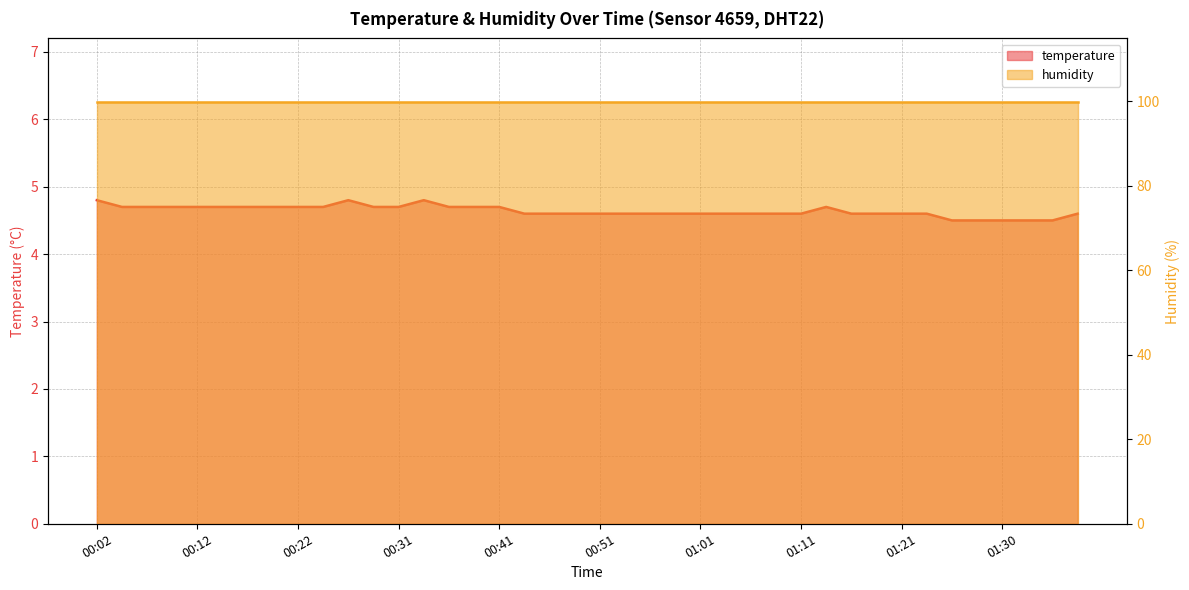

List the labels in order of value, smallest first.

01:25, 01:28, 01:30, 01:33, 01:35, 00:44, 00:46, 00:49, 00:51, 00:53, 00:56, 00:58, 01:01, 01:03, 01:06, 01:08, 01:11, 01:16, 01:18, 01:21, 01:23, 01:38, 00:04, 00:07, 00:09, 00:12, 00:14, 00:17, 00:19, 00:22, 00:24, 00:29, 00:31, 00:36, 00:39, 00:41, 01:13, 00:02, 00:26, 00:34